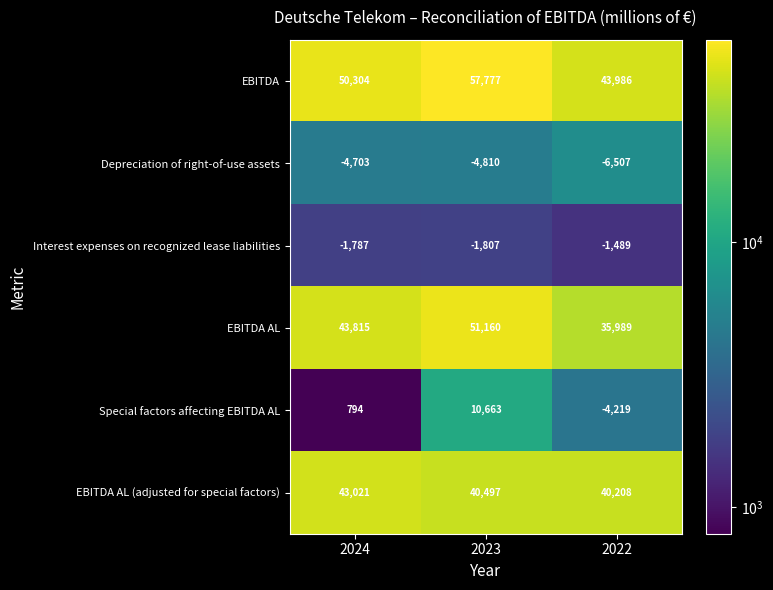

Which series has the largest total across all categories?

EBITDA